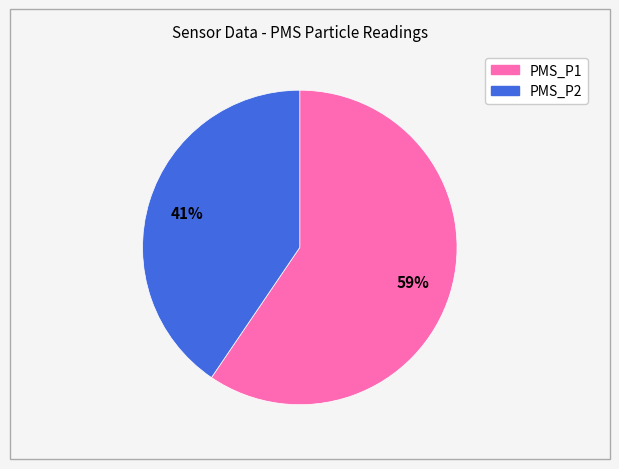

Is it true that PMS_P2 is 41% of the pie?

True